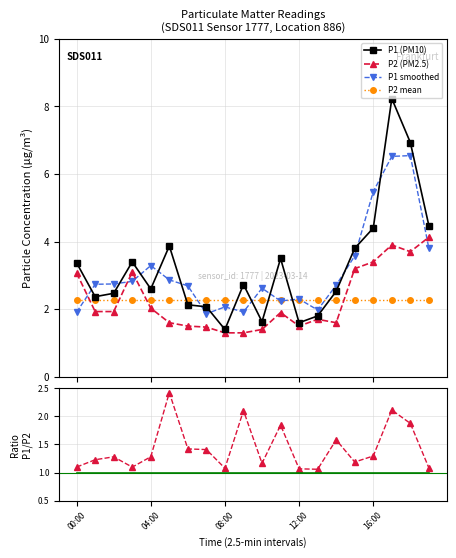

What is the minimum value for P1 (PM10)?

1.4